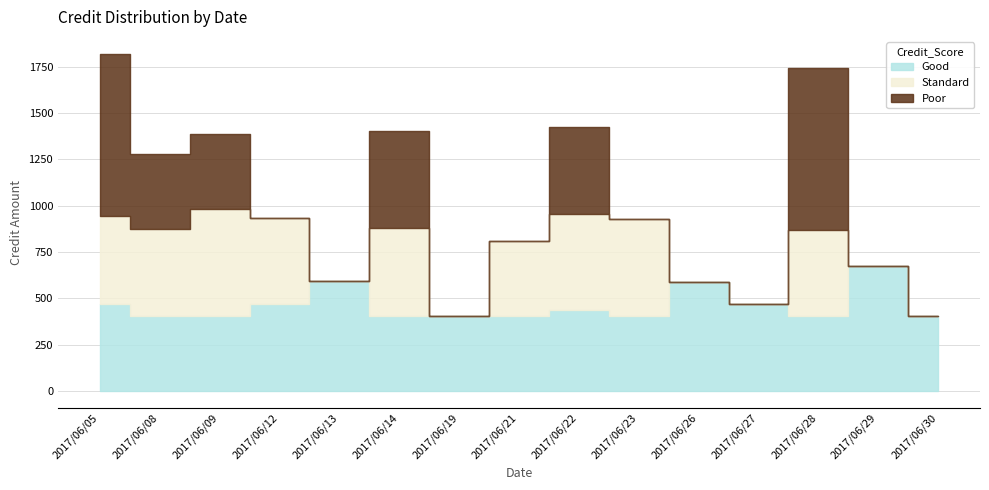

Where is Poor nearest to the value 439?

2017/06/22